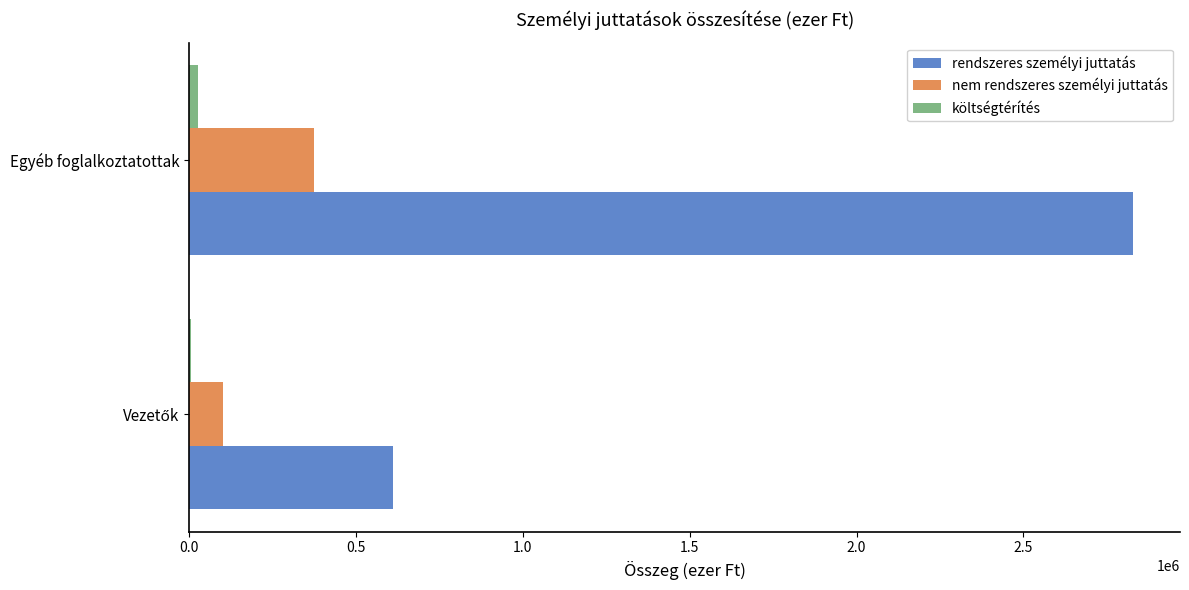

What is the sum of all nem rendszeres személyi juttatás values?

472820.1